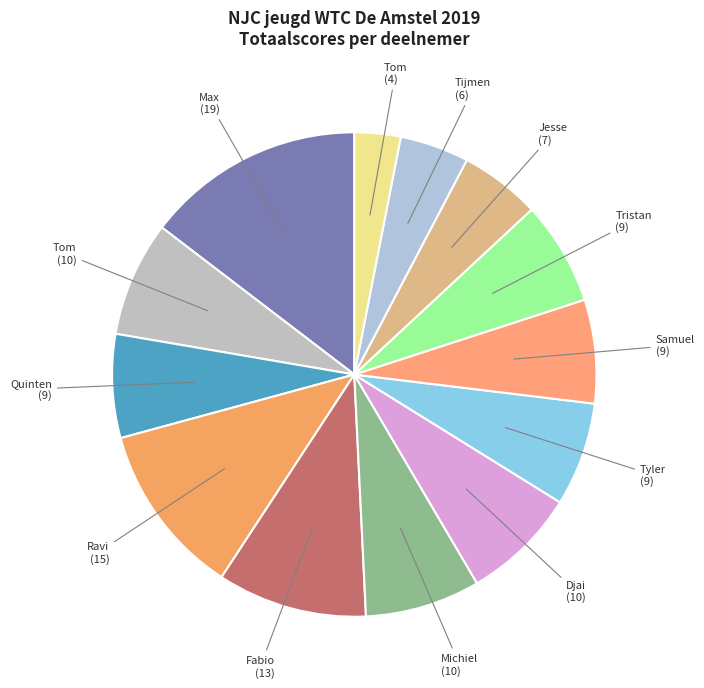

Is Tijmen the majority of the pie?

No